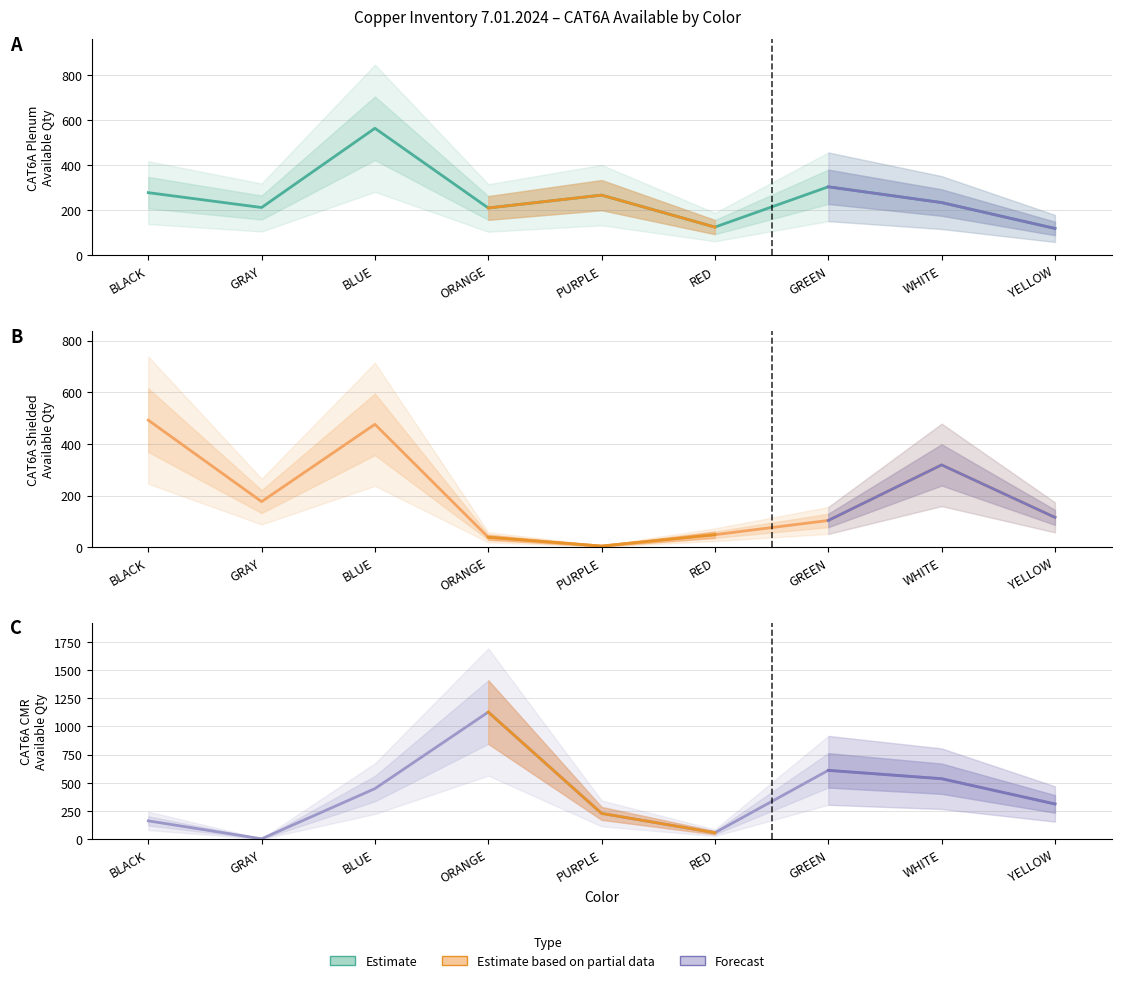

At which category is the sum across all series the highest?

BLUE